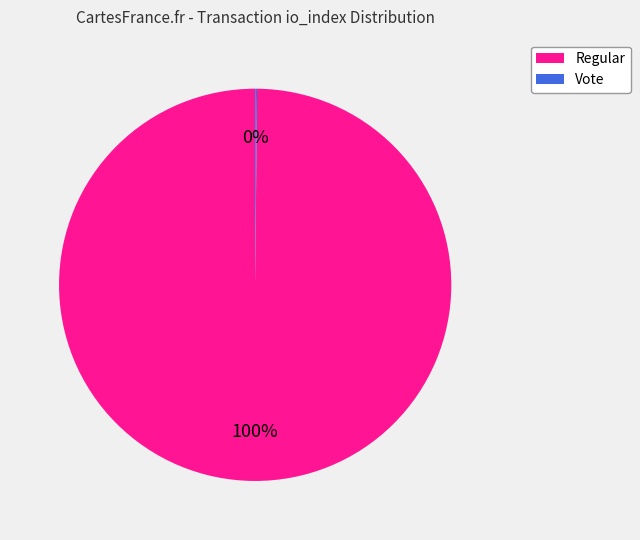

To the nearest percent, what is the difference between the largest and smallest slice percentages?

100%